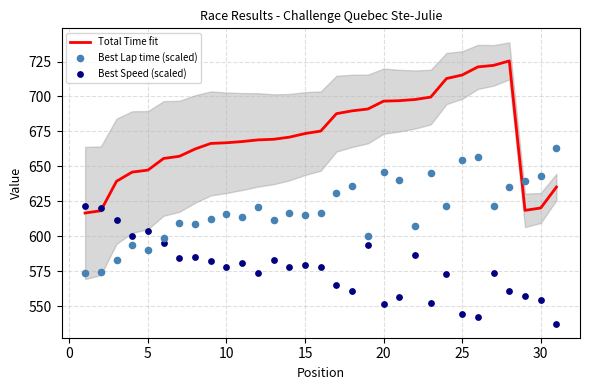

Which series has the largest total across all categories?

Total Time fit